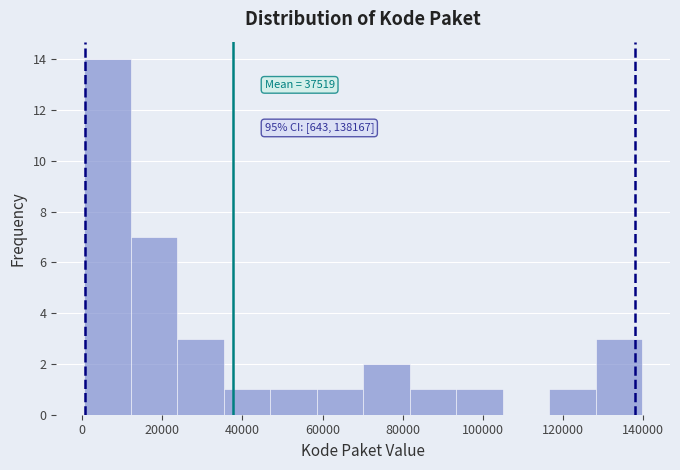

Over which range of the x-axis is the bar tallest?

0 to 12000